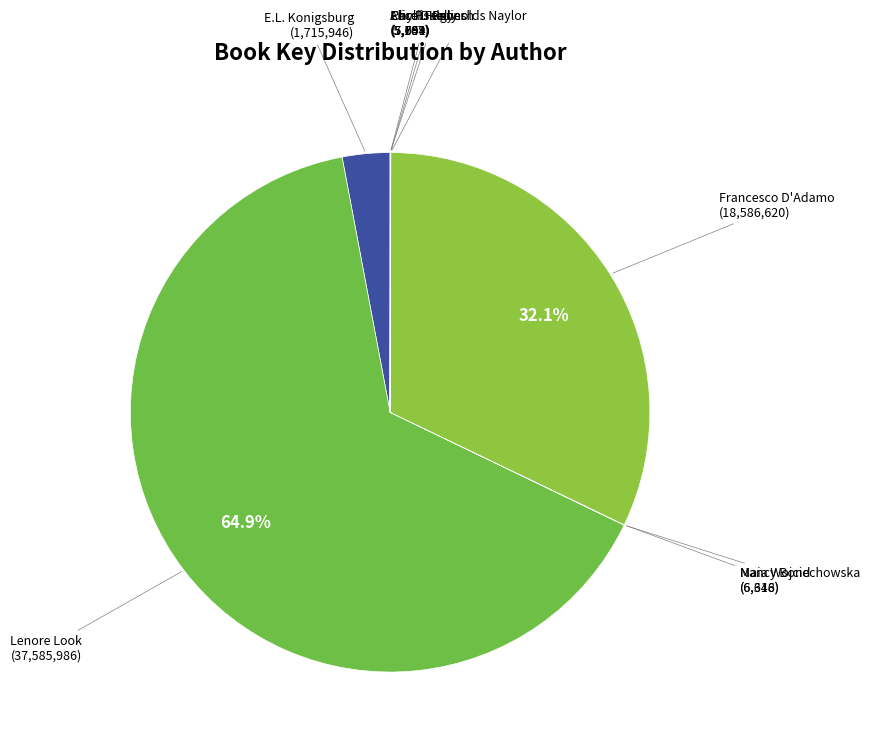

What is the total percentage of Francesco D'Adamo and Lenore Look?

97.0%